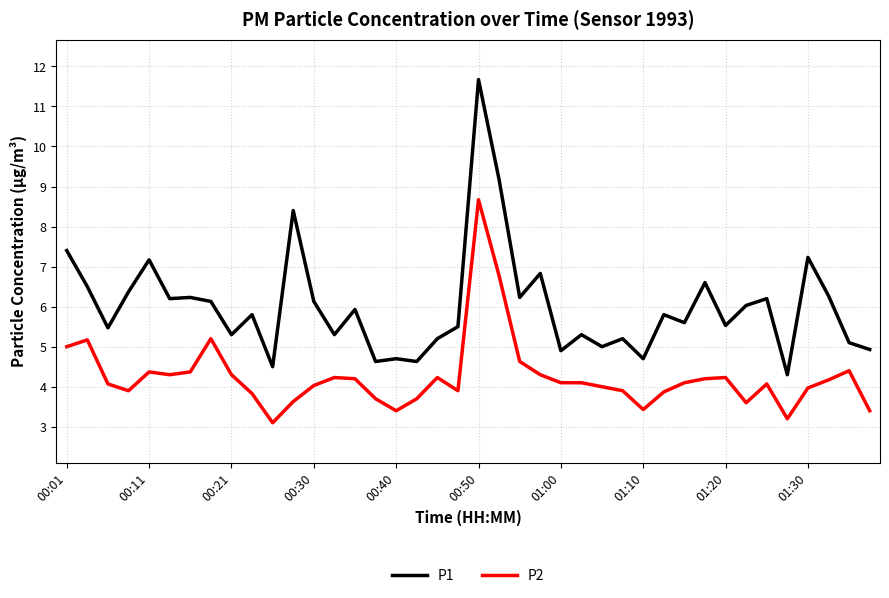

How many categories are shown in the chart?

40